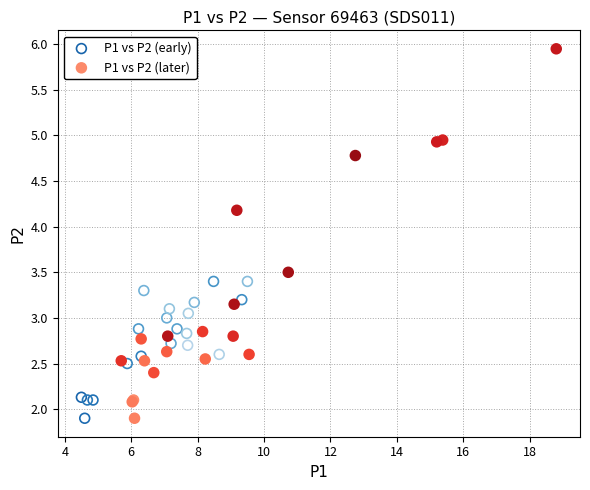

Which series contains the highest Y value?

P1 vs P2 (later)